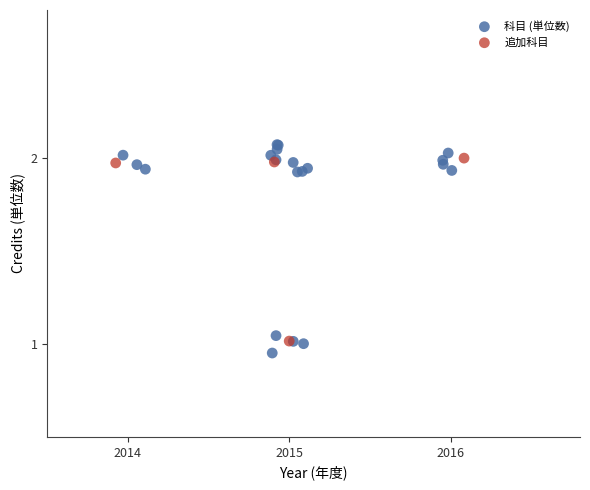

Which series has the widest spread of Y values?

科目 (単位数)